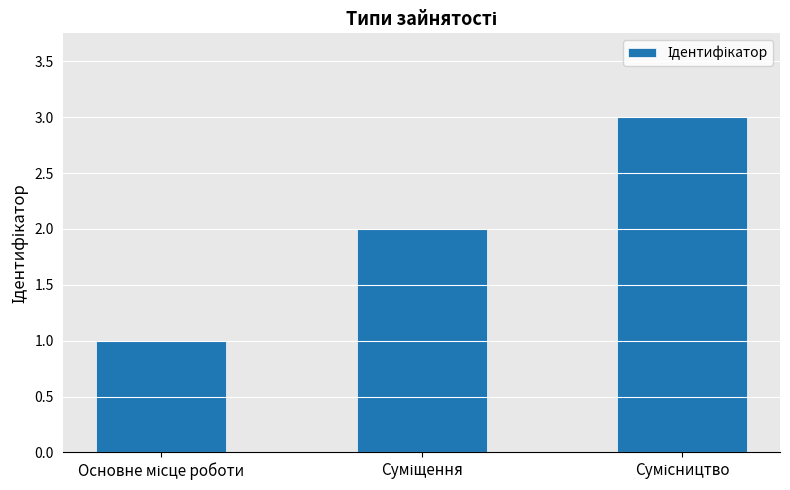

What is the sum of all values?

6